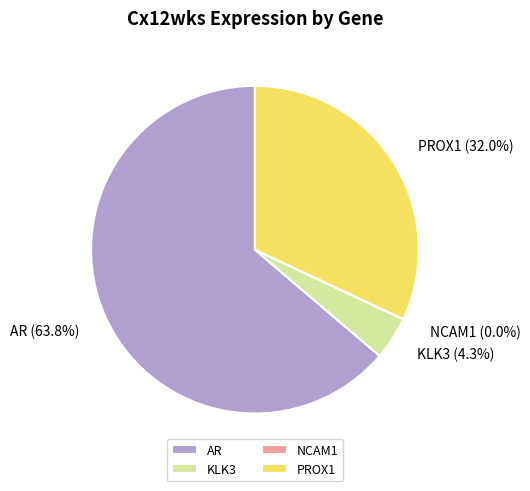

What percentage is the AR slice, to the nearest percent?

64%